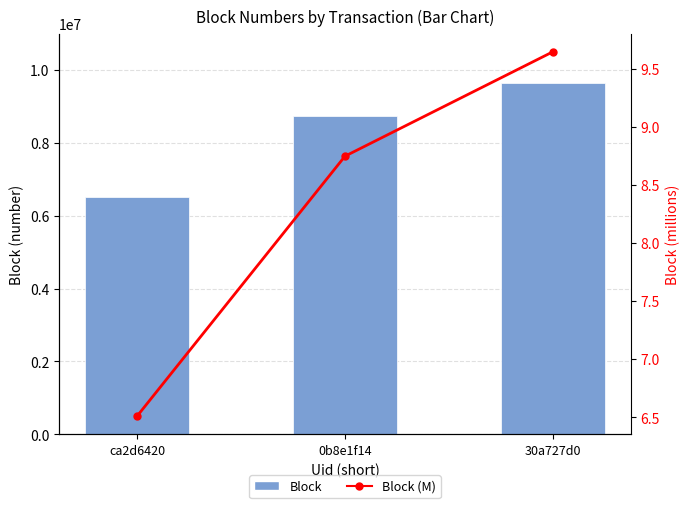

At 30a727d0, list the series in order from smallest to largest.

Block (M), Block